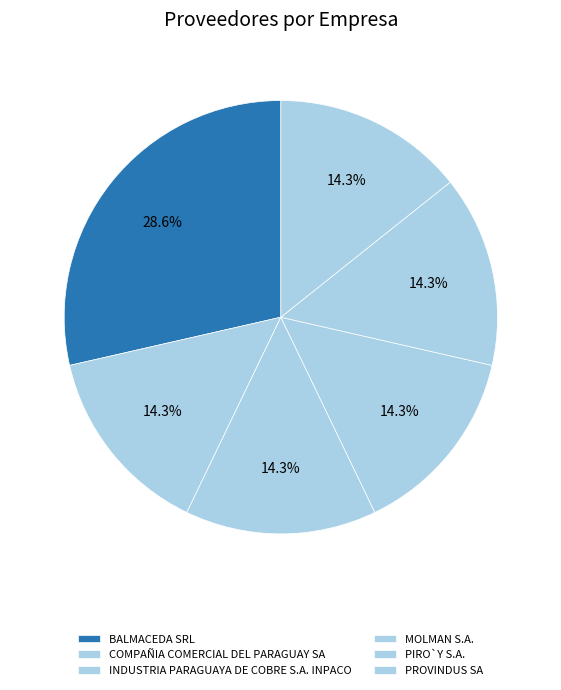

Does INDUSTRIA PARAGUAYA DE COBRE S.A. INPACO account for over 50% of the chart?

No